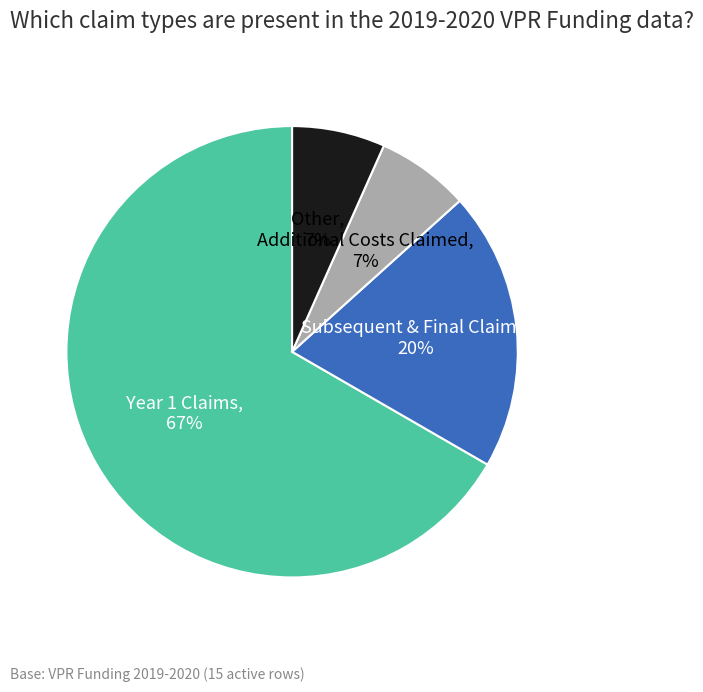

How many segments does this pie chart have?

4